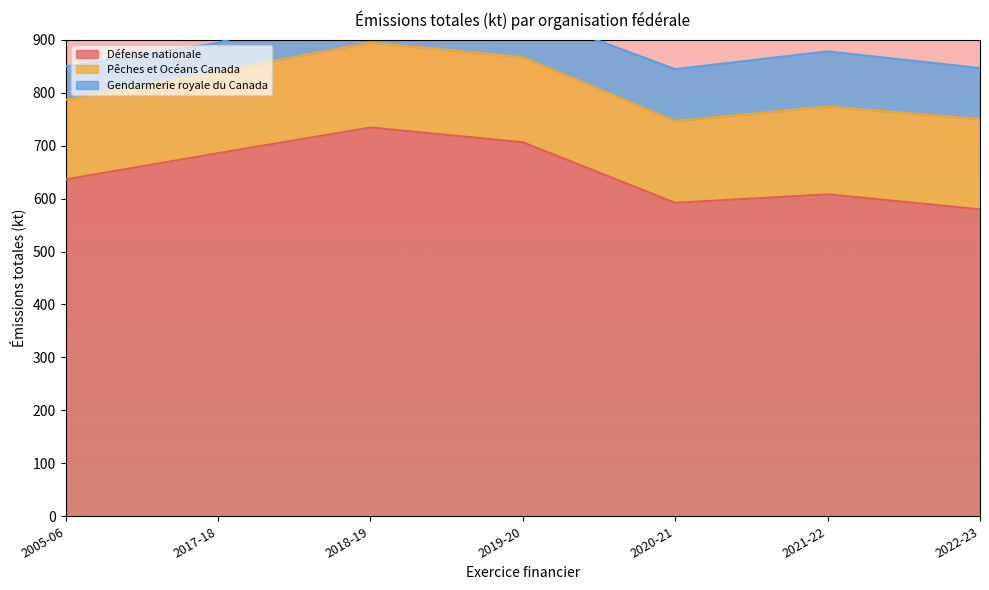

What is the difference between the maximum and minimum values in the Pêches et Océans Canada series?

20.1